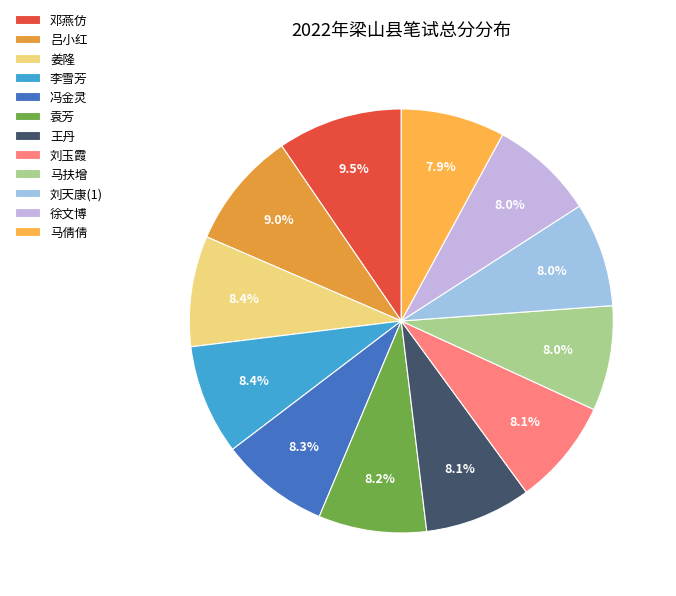

How many slices are in this pie chart?

12